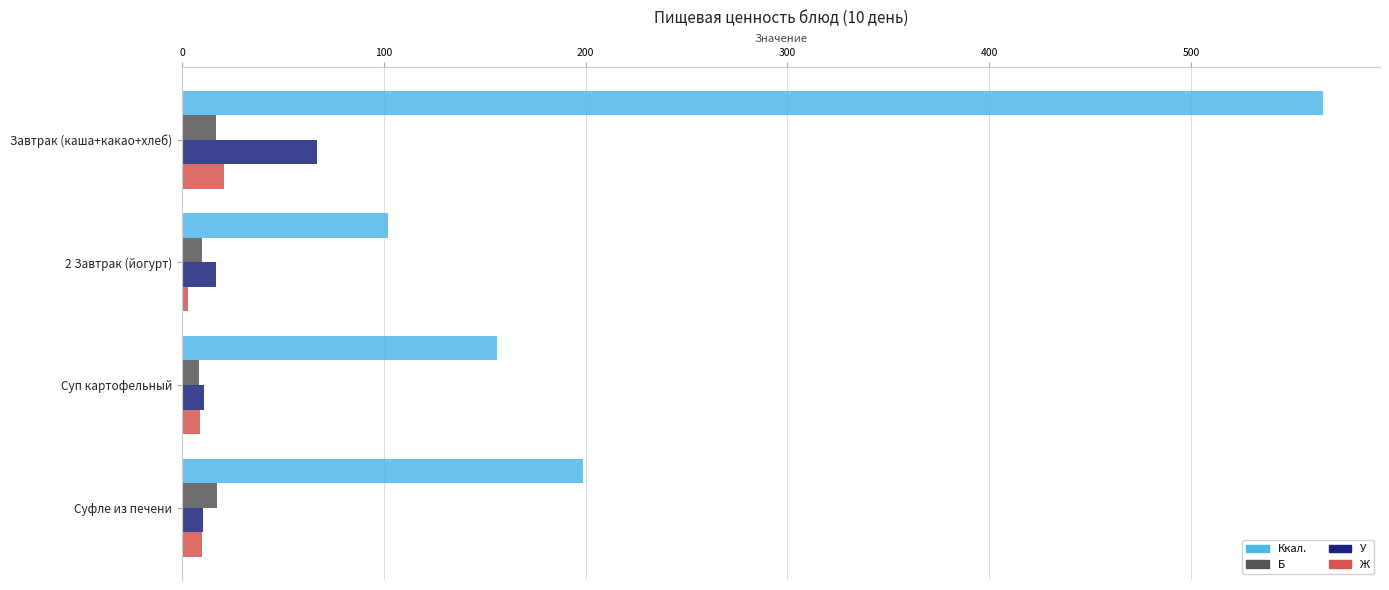

Which series has the largest total across all categories?

Ккал.